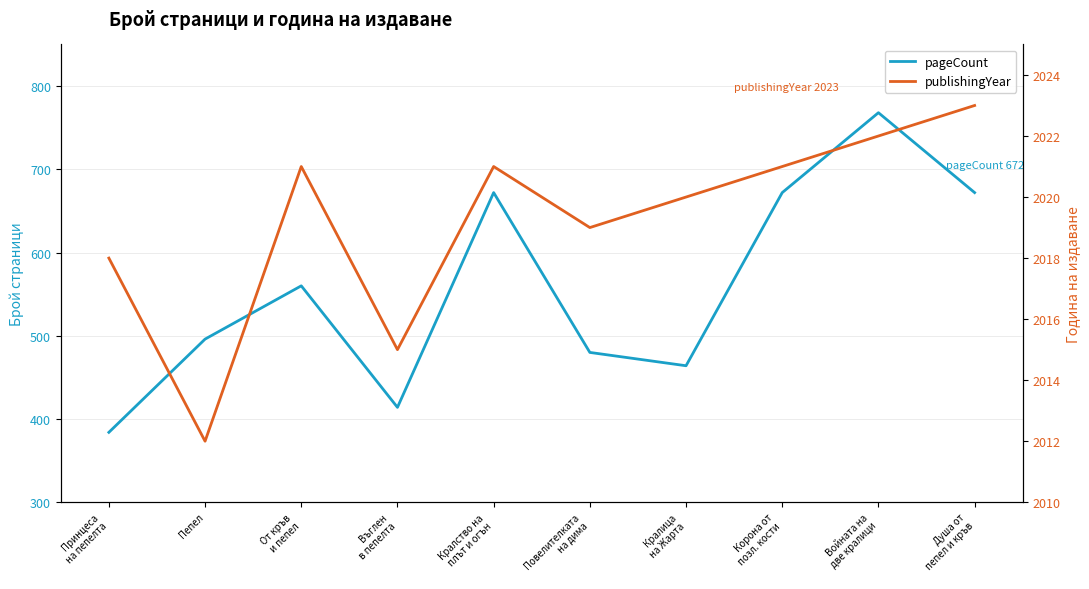

How many lines are shown in the chart?

2